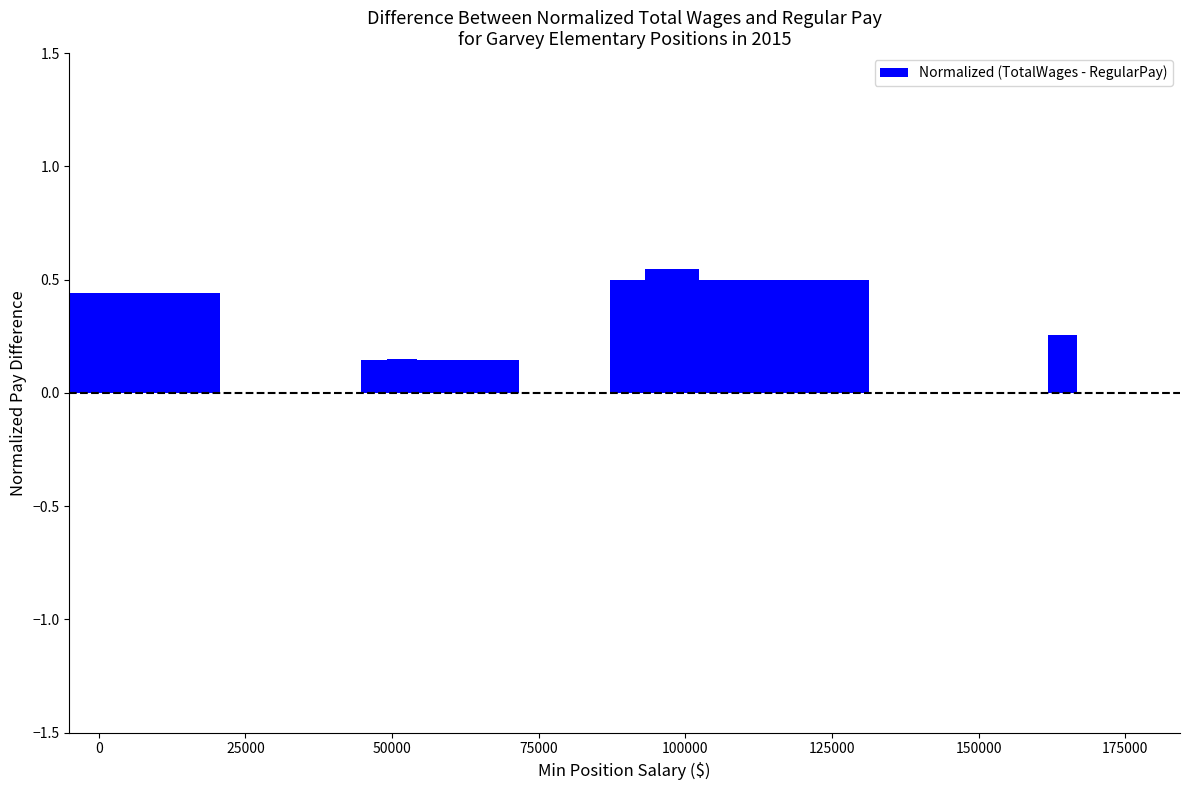

How many data points does each series have?

7